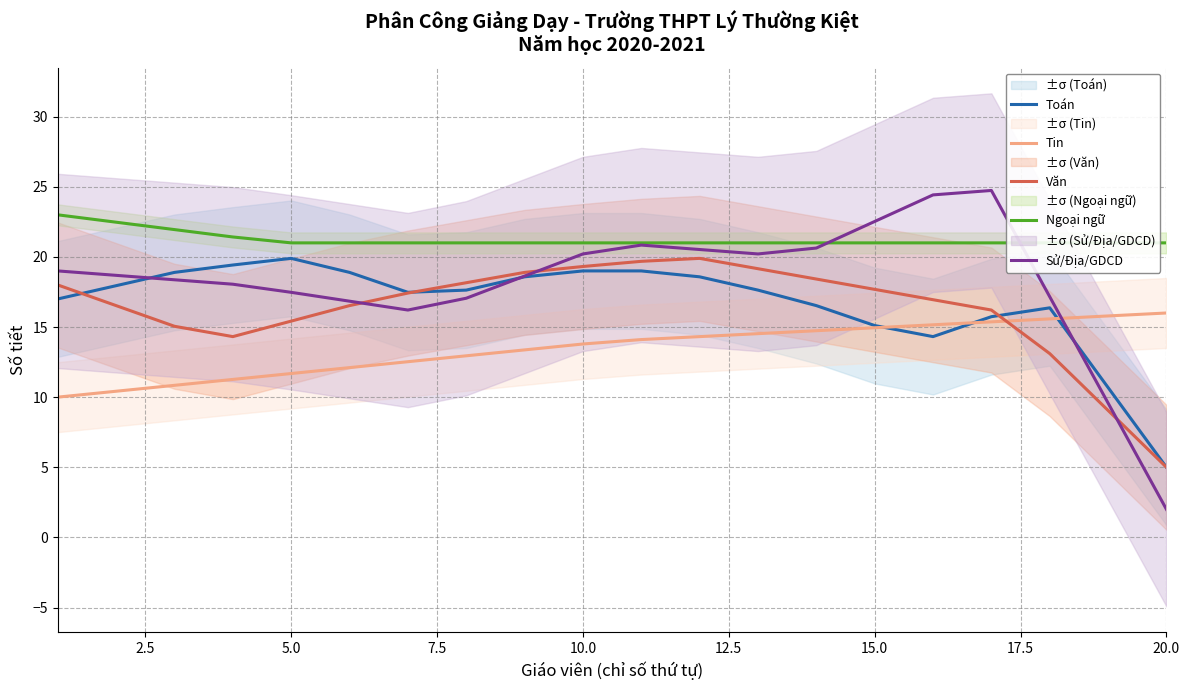

Which series has the largest total across all categories?

Ngoại ngữ